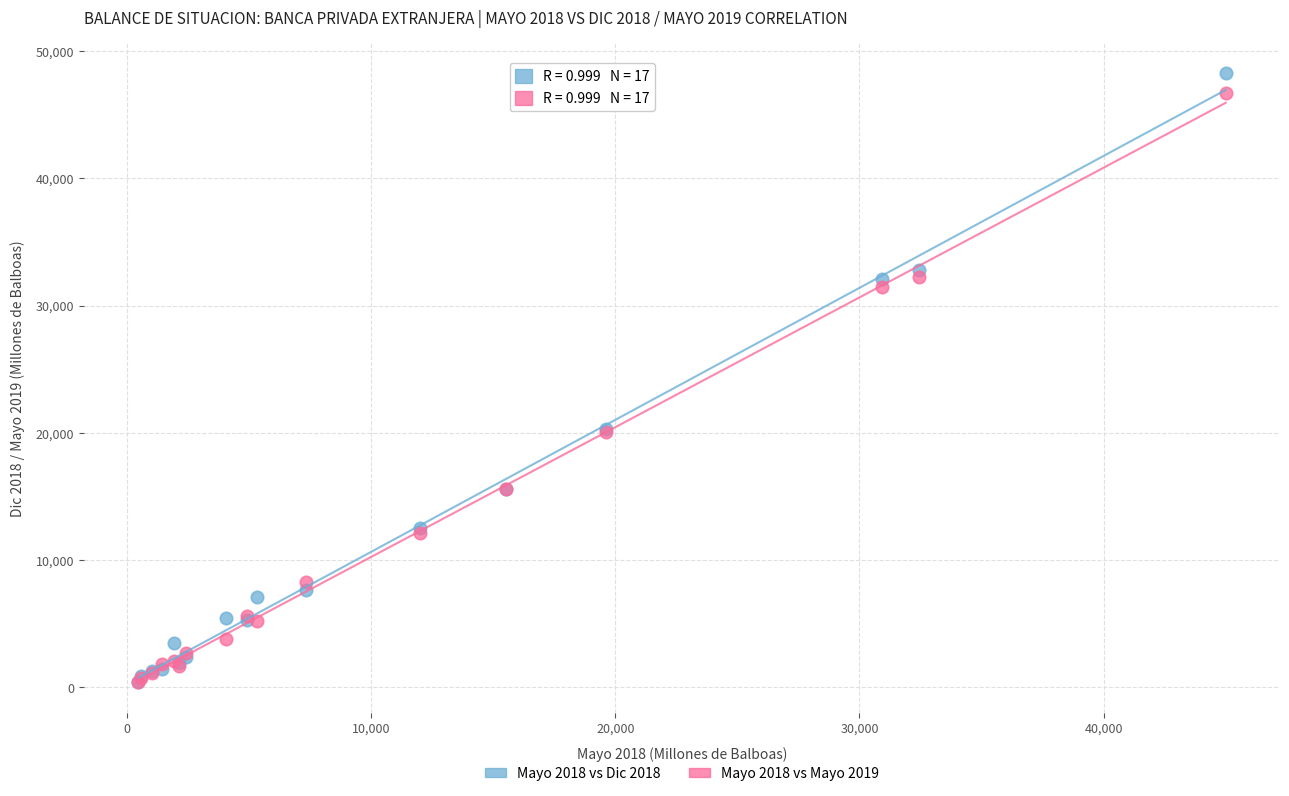

What are all the series names shown in the legend?

Mayo 2018 vs Dic 2018, Mayo 2018 vs Mayo 2019